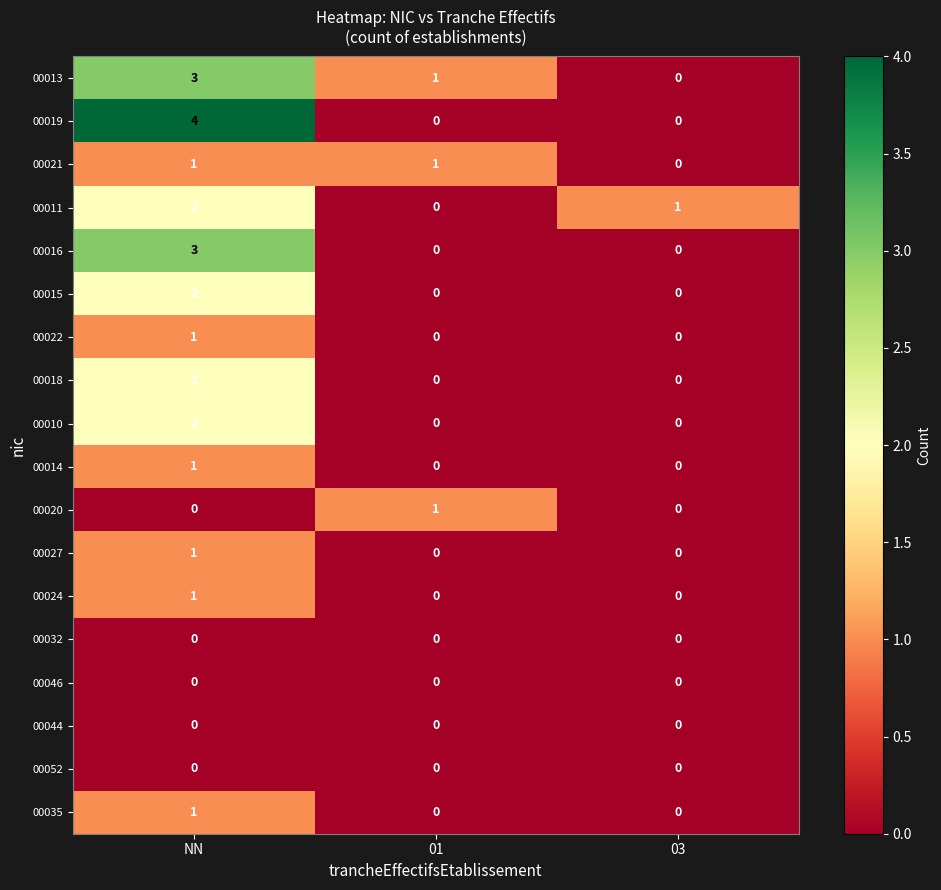

What is the maximum value shown in the chart?

4